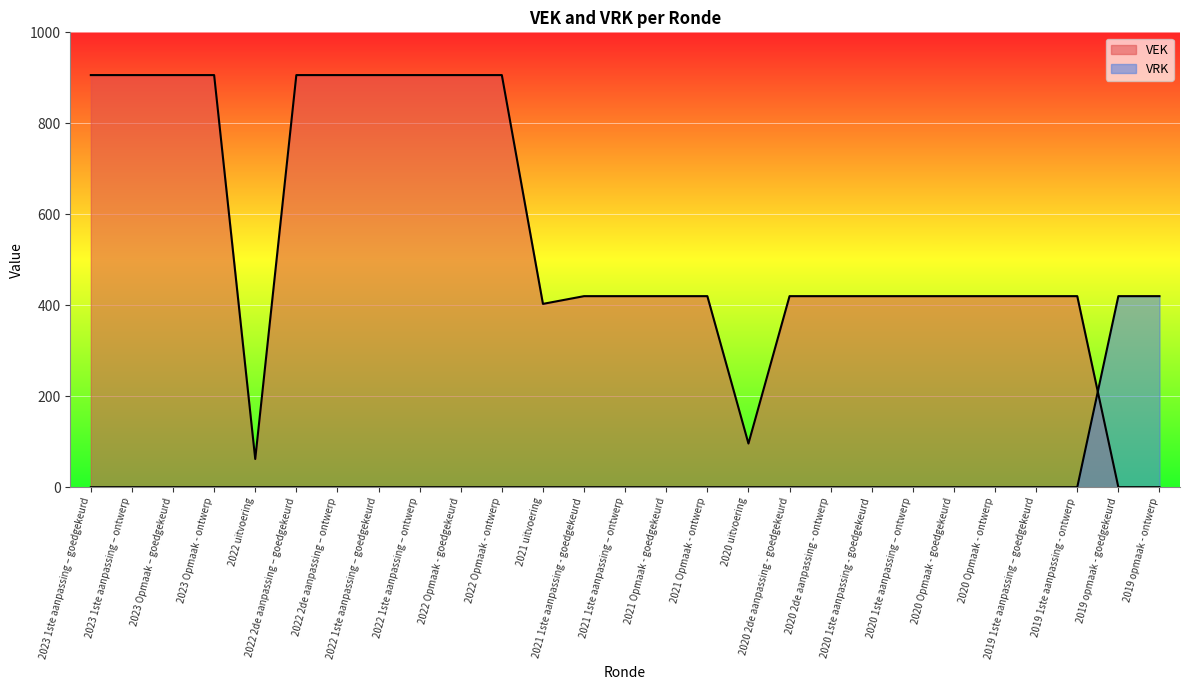

What is the value of the VEK point at the 23rd from the left?

420